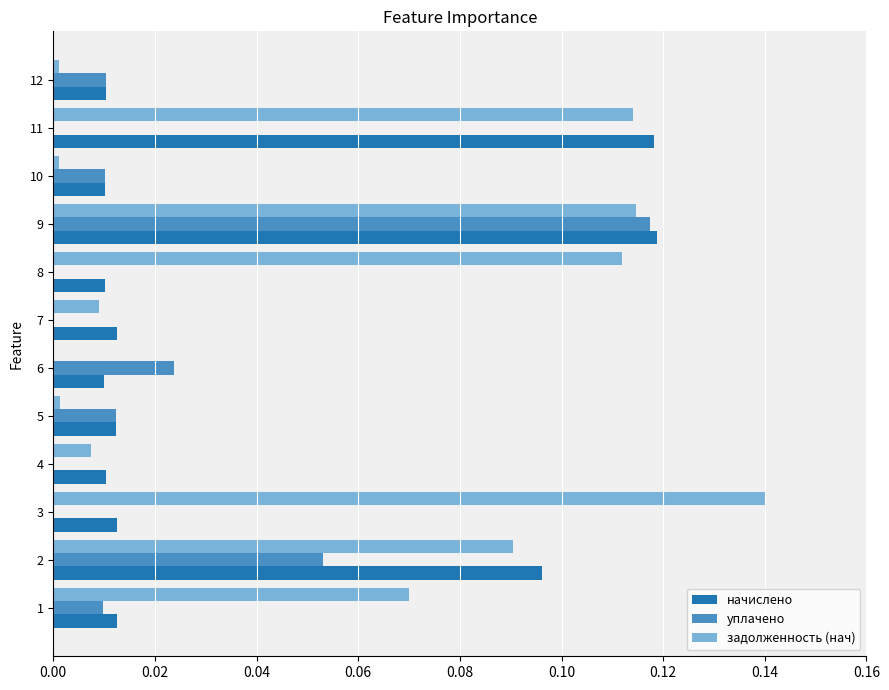

Which series has the largest range (max minus min)?

задолженность (нач)